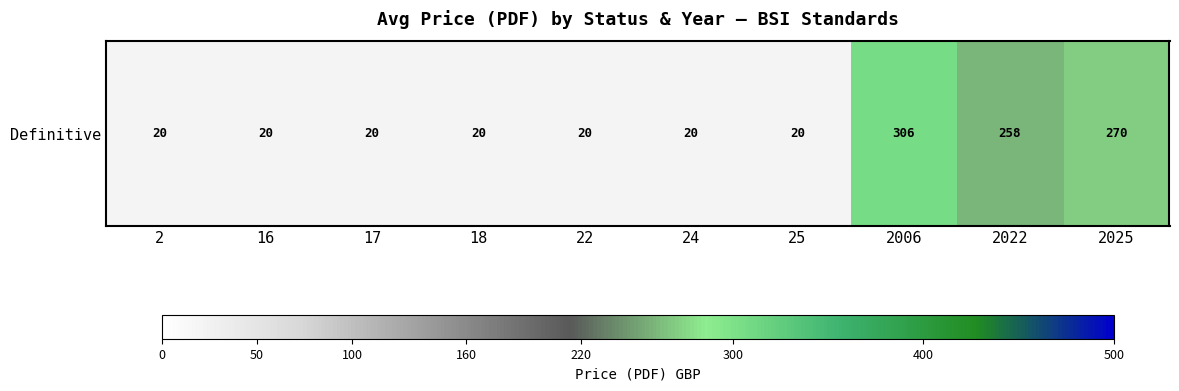

Which label corresponds to the largest value in the chart?

2006